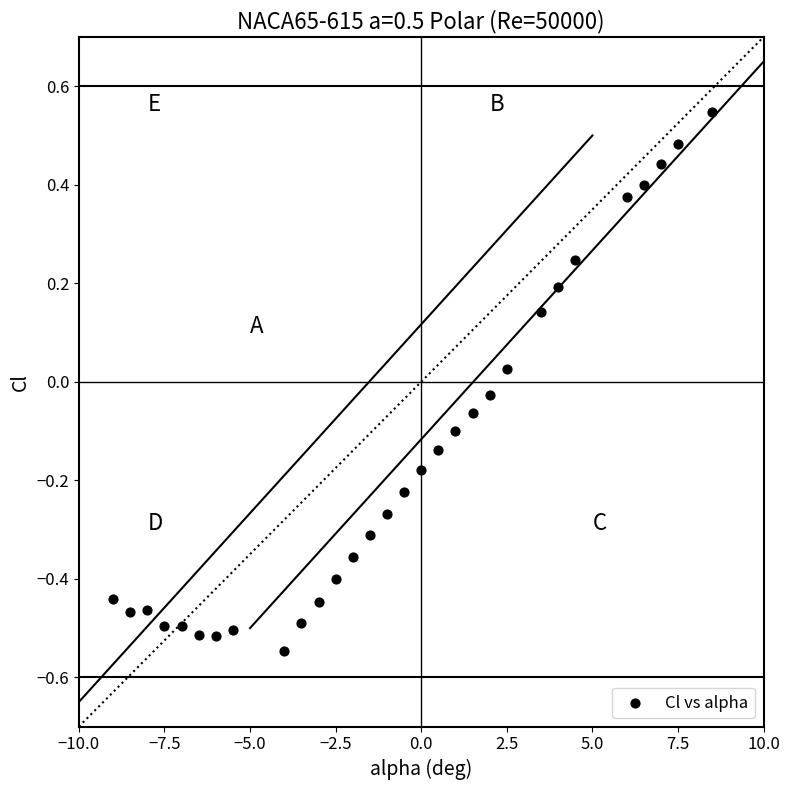

What is the range of Y values (max minus min)?

1.1